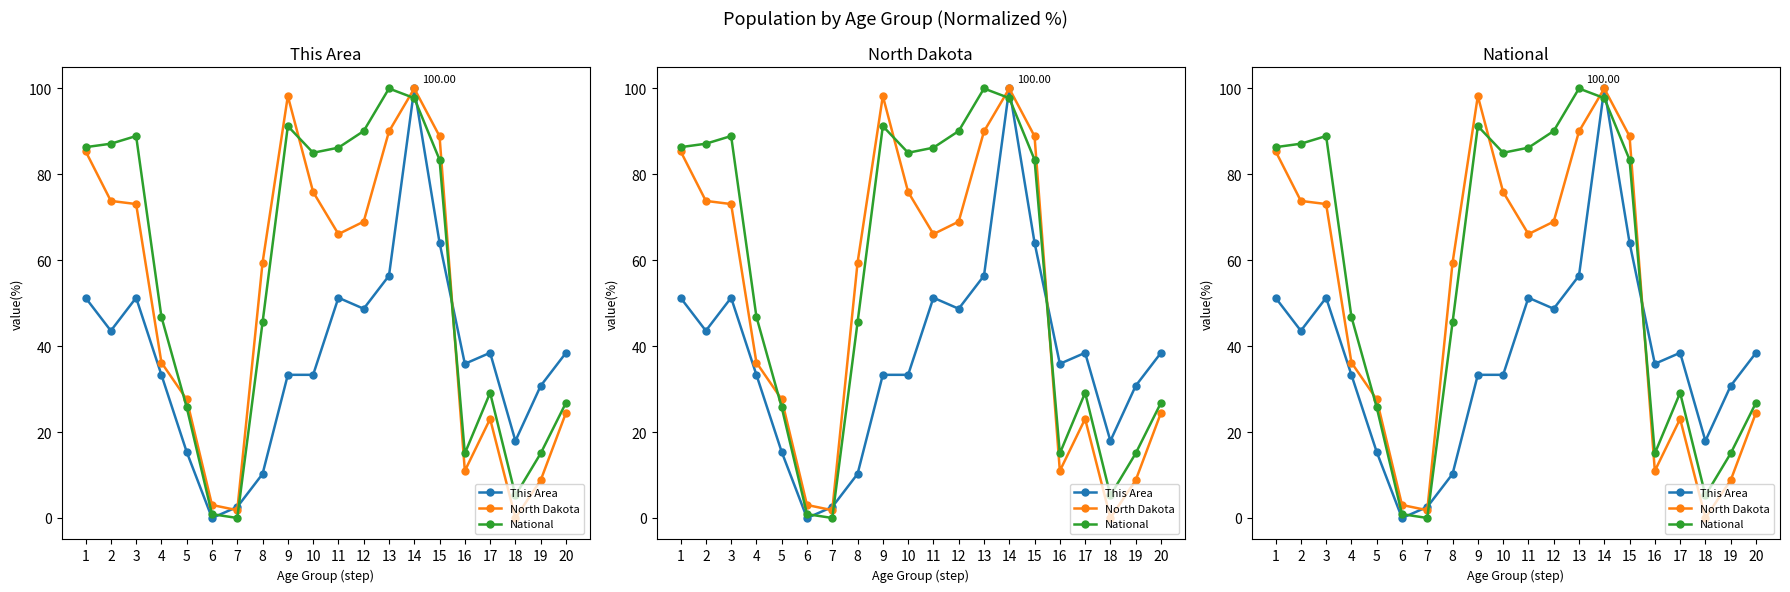

Reading right to left, transcribe all the data shown in this chart.

This Area: 20=38.5	19=30.8	18=17.9	17=38.5	16=35.9	15=64.1	14=100.0	13=56.4	12=48.7	11=51.3	10=33.3	9=33.3	8=10.3	7=2.6	6=0.0	5=15.4	4=33.3	3=51.3	2=43.6	1=51.3
North Dakota: 20=24.5	19=8.8	18=0.0	17=23.1	16=11.0	15=88.9	14=100.0	13=90.0	12=69.0	11=66.1	10=75.9	9=98.3	8=59.4	7=1.8	6=3.0	5=27.6	4=36.2	3=73.1	2=73.8	1=85.4
National: 20=26.8	19=15.0	18=5.3	17=29.1	16=15.0	15=83.4	14=97.8	13=100.0	12=90.1	11=86.2	10=85.0	9=91.2	8=45.5	7=0.0	6=0.9	5=25.8	4=46.9	3=88.9	2=87.1	1=86.3